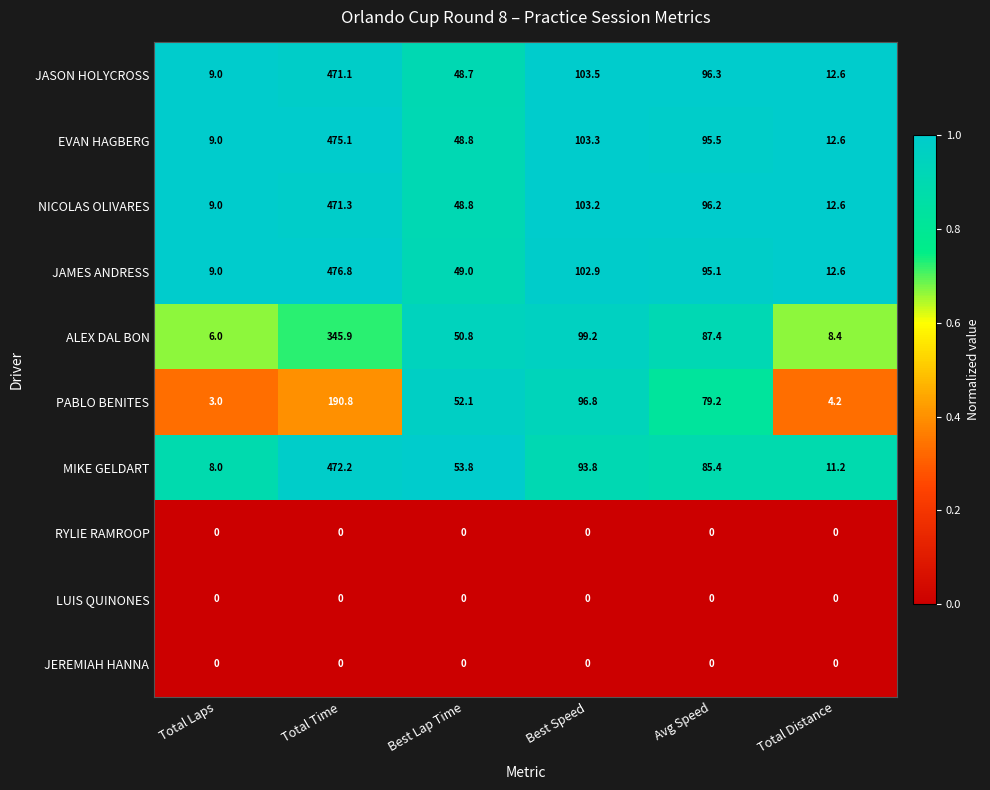

What is the approximate value of JASON HOLYCROSS at Best Speed?

103.5